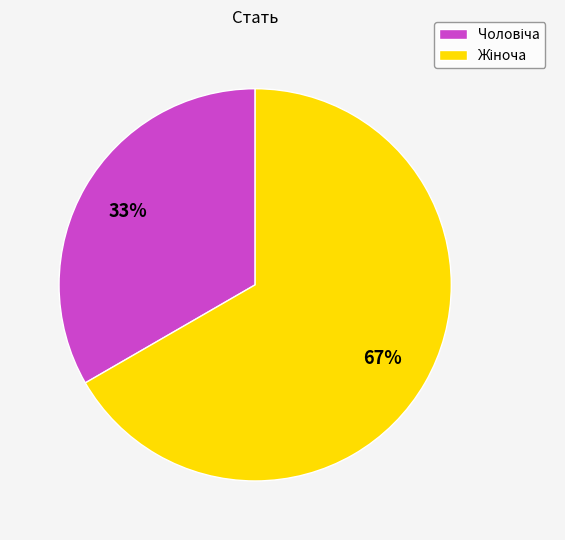

To the nearest percent, what is the average slice percentage?

50%